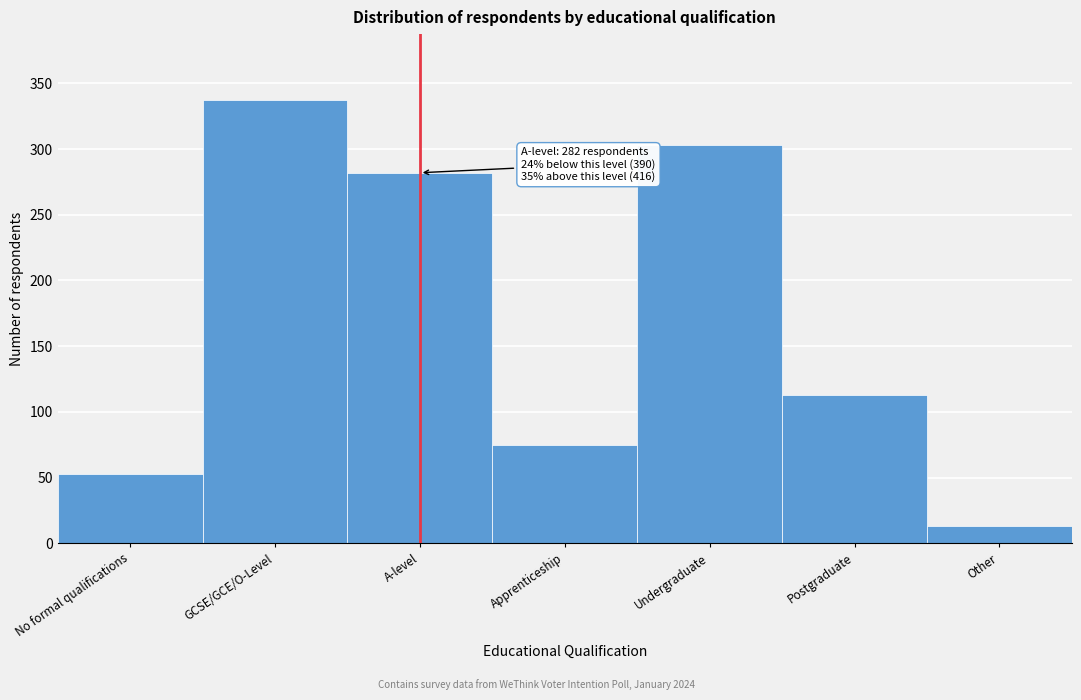

Reading right to left, what are all the values shown in this chart?

13	113	303	75	282	337	53